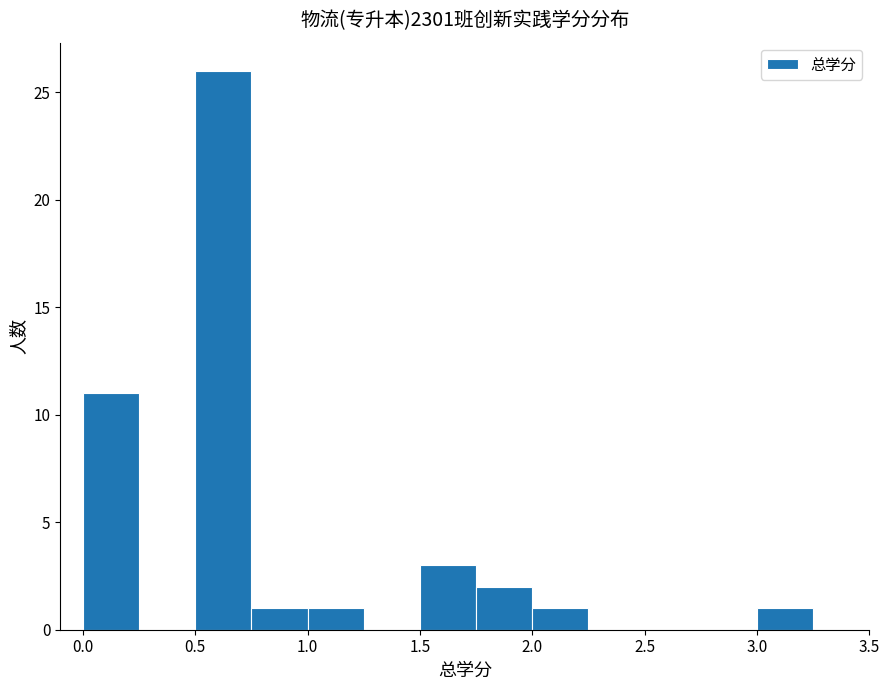

How tall is the bar that spans 3.00 to 3.25 on the x-axis? The values are not printed on the chart, so give them approximately, as read against the axis.

1